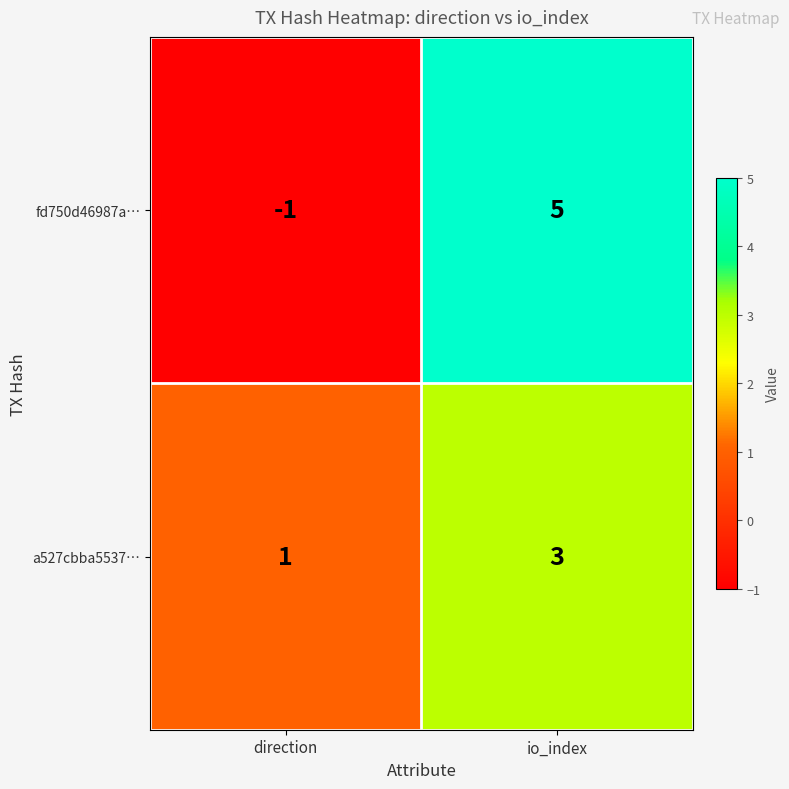

The value of fd750d46987a… at io_index is 3. True or false?

False